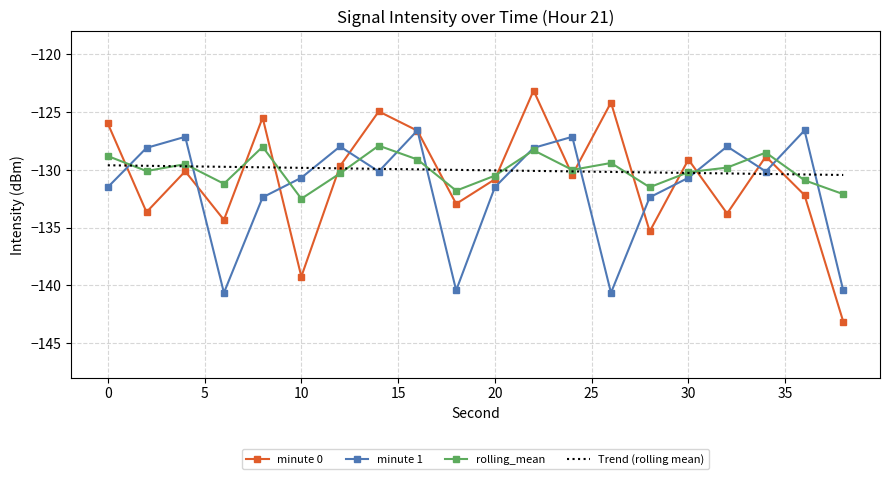

Which series has the largest range (max minus min)?

minute 0